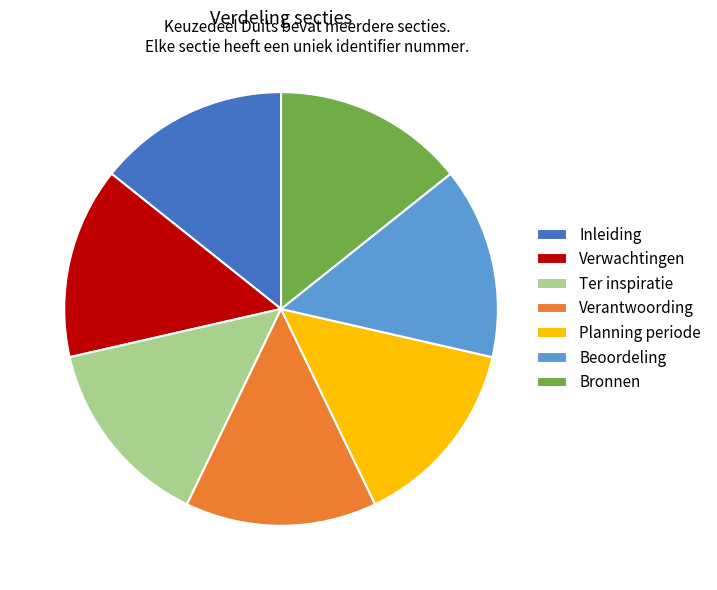

What is the ratio of the value at Verwachtingen to the value at Planning periode?

1.0